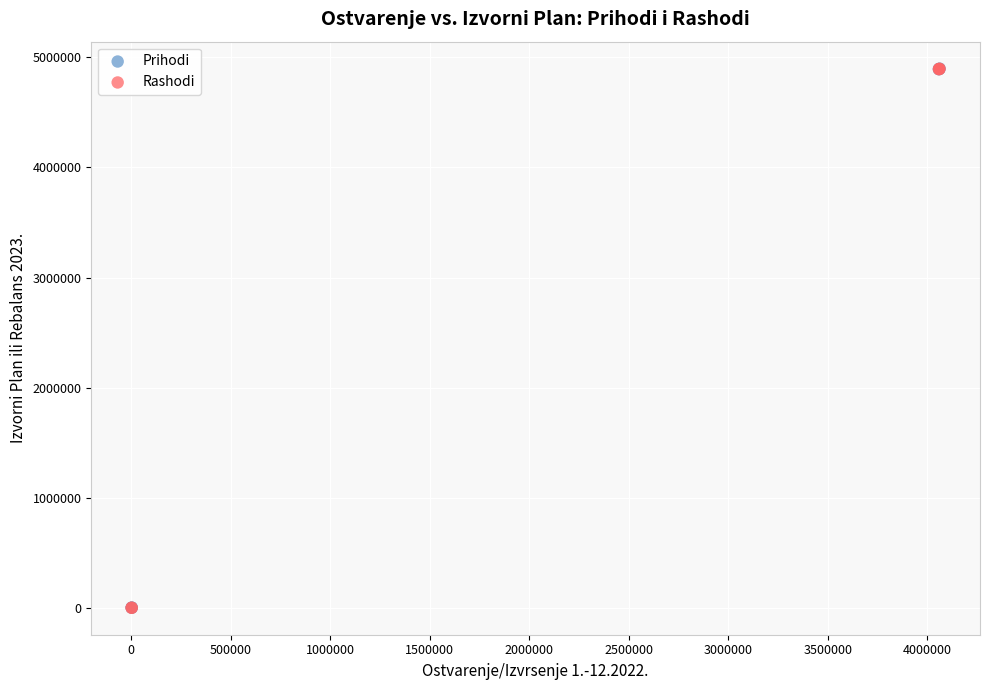

What are all the series names shown in the legend?

Prihodi, Rashodi